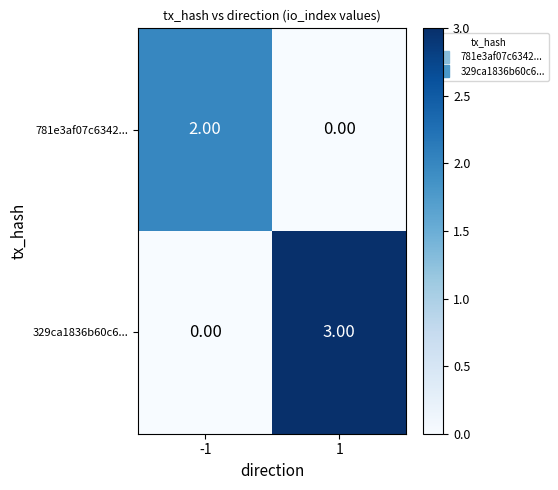

What is the sum of the 329ca1836b60c6... values at 1 and -1?

3